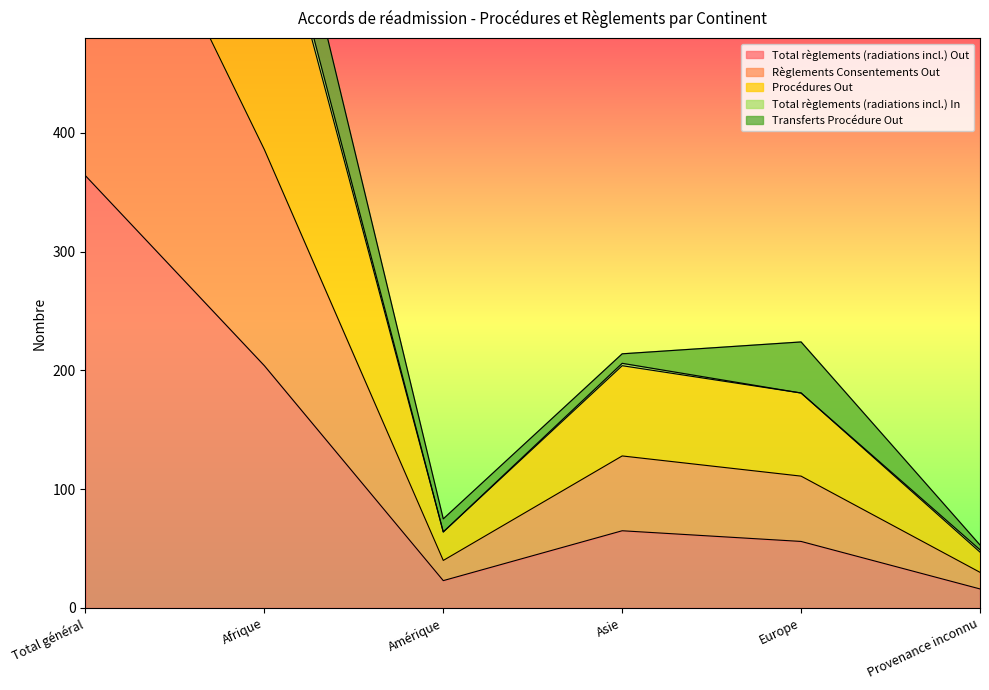

What is the difference between the second highest and second lowest values in the Total règlements (radiations incl.) Out series?

181